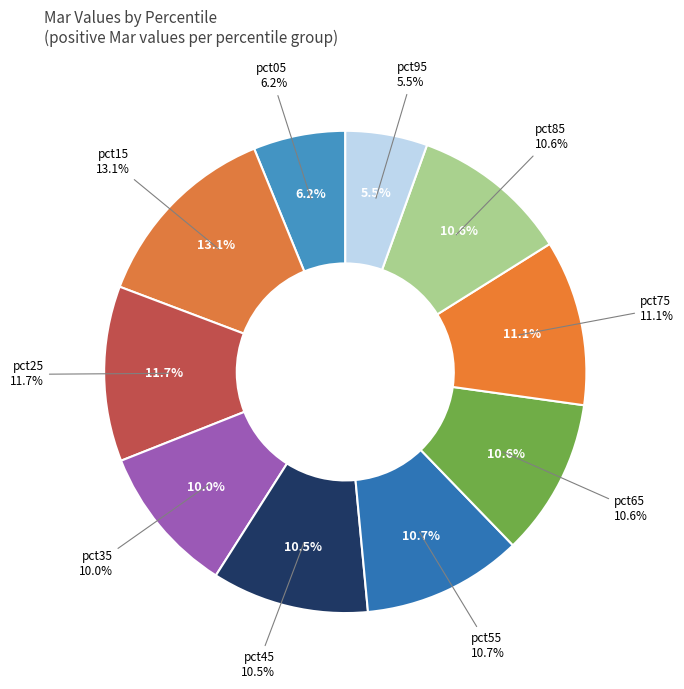

To the nearest percent, what is the average slice percentage?

10%